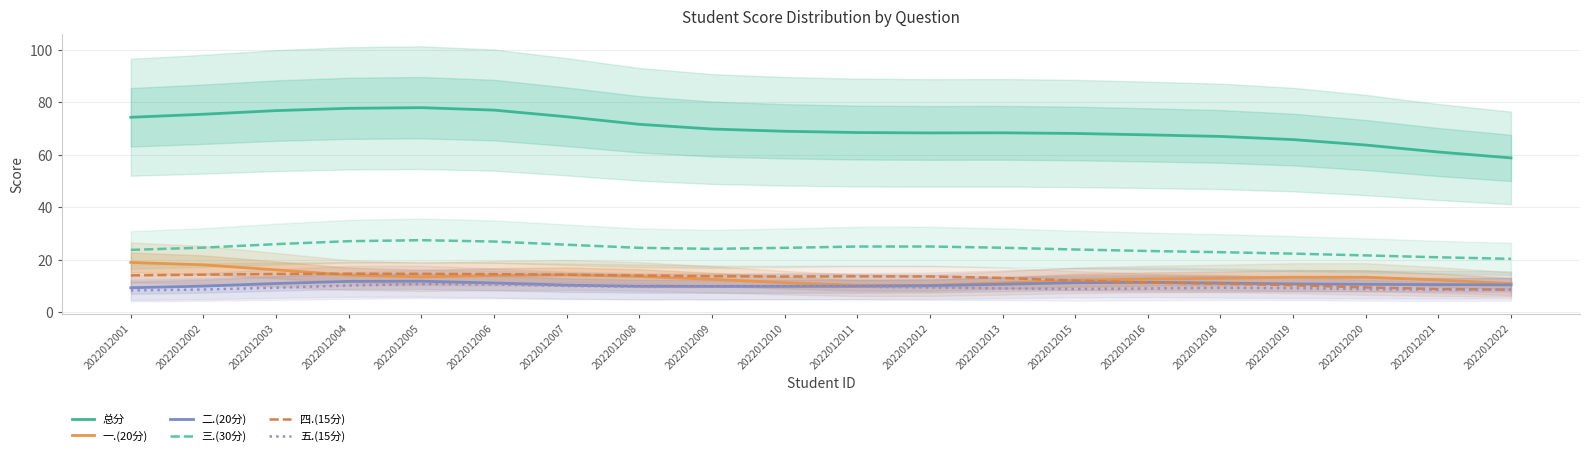

How many lines are shown in the chart?

6